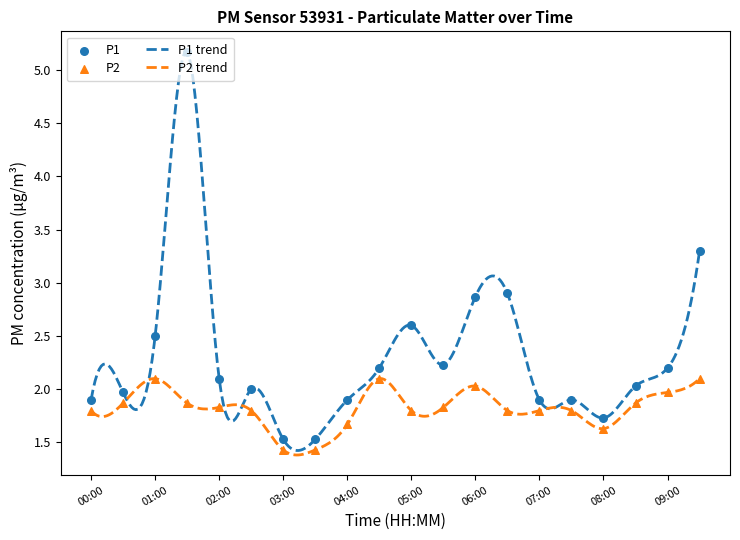

Which series has the widest spread of Y values?

P1